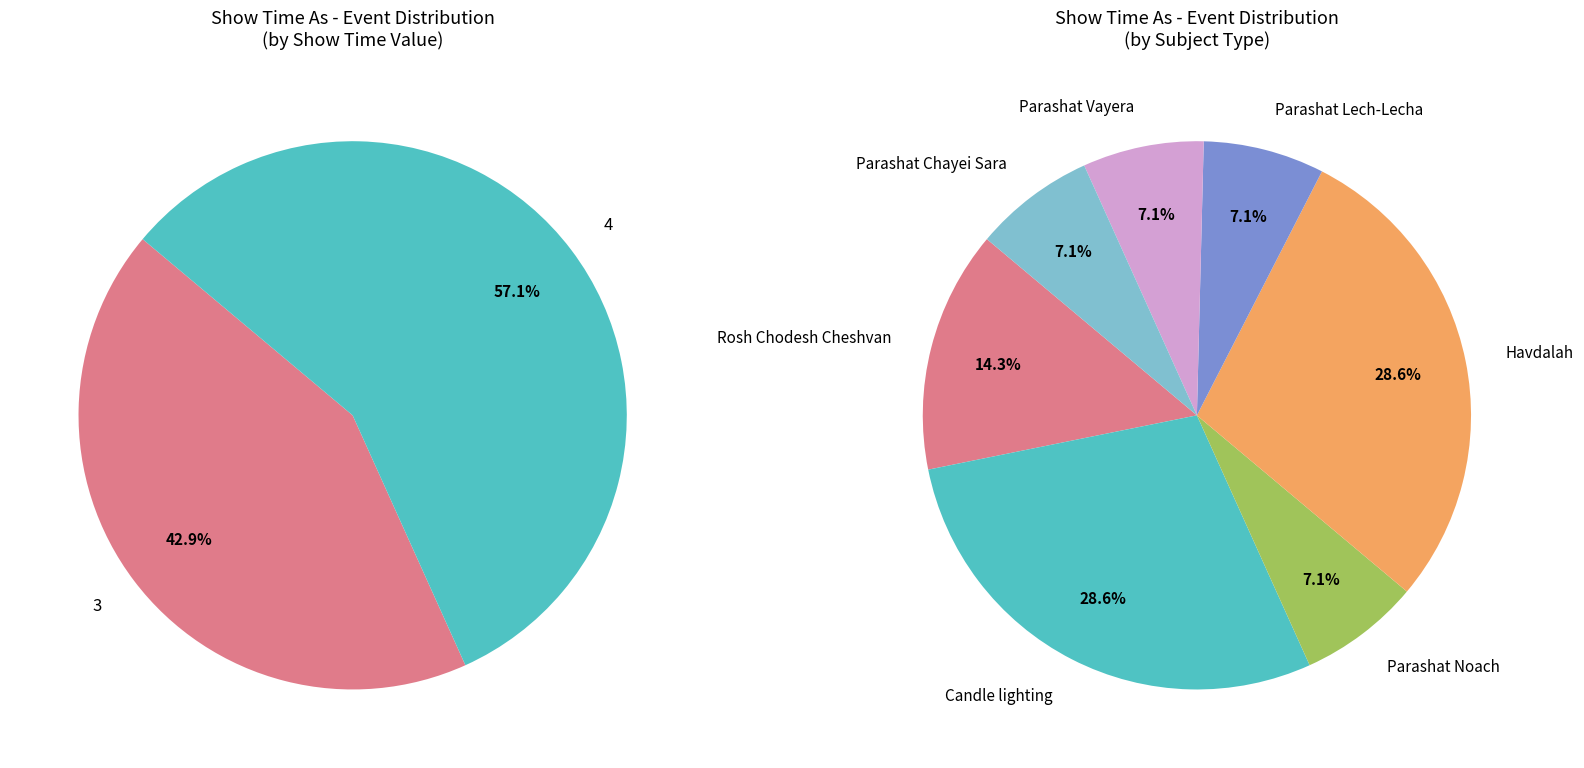

The Candle lighting (11/10) slice represents 15% of the pie. True or false?

False